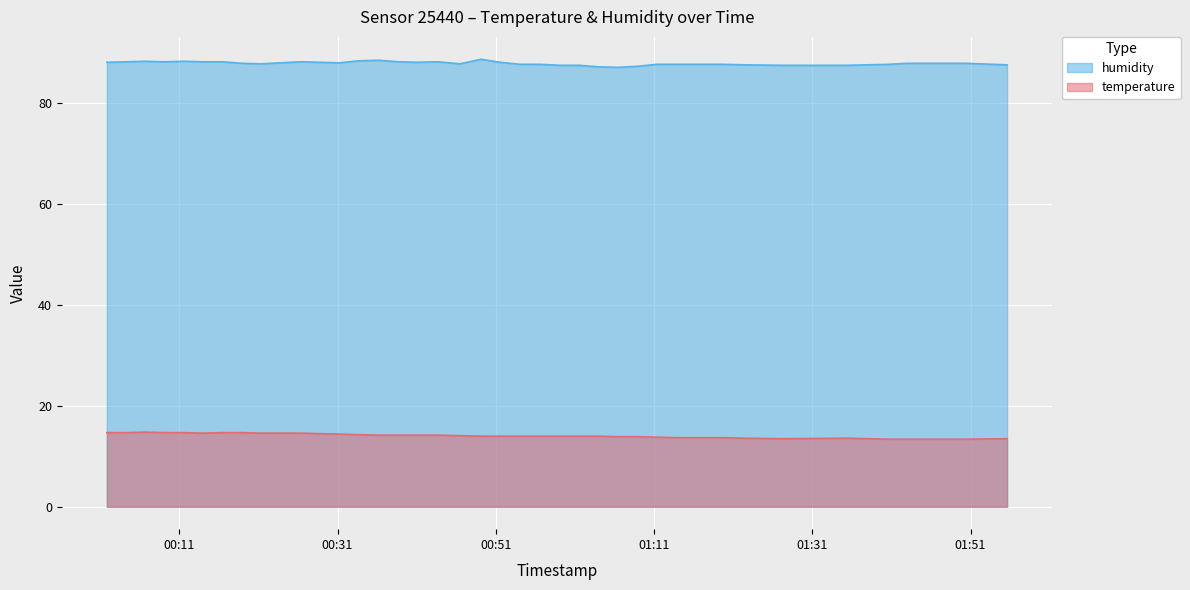

What is the average value of the temperature series?

14.1